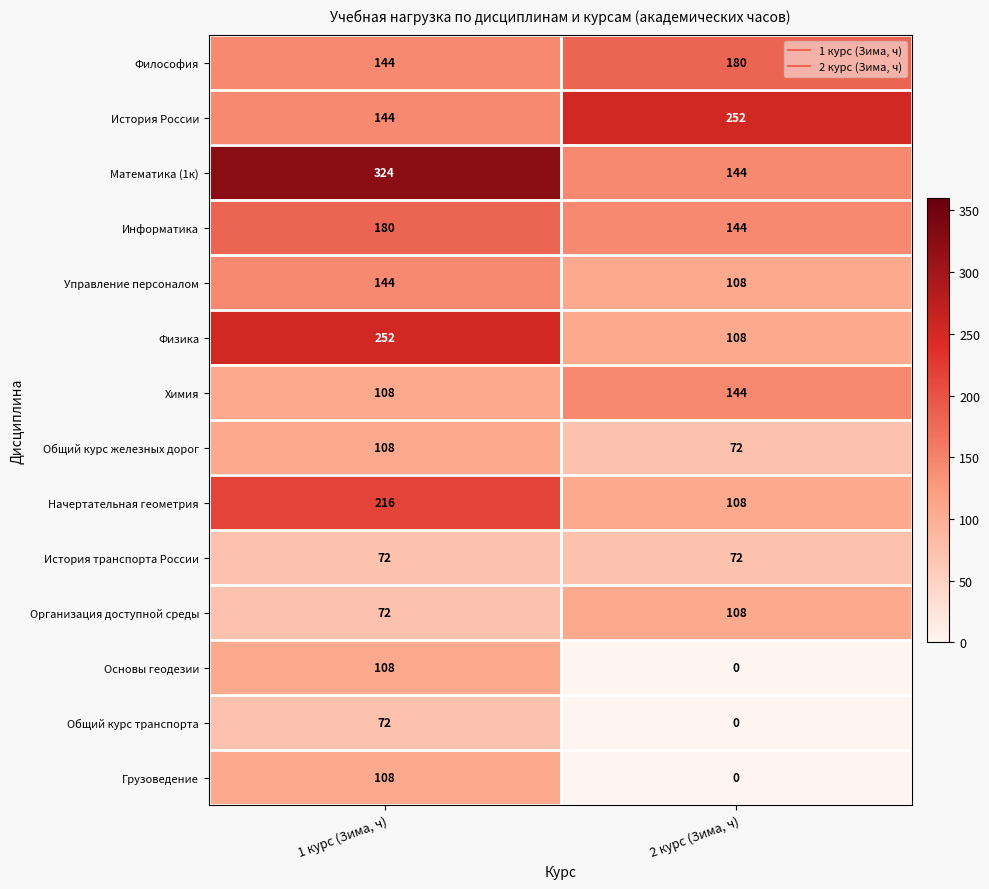

The value of Организация доступной среды at 1 курс (Зима, ч) is 72. True or false?

True